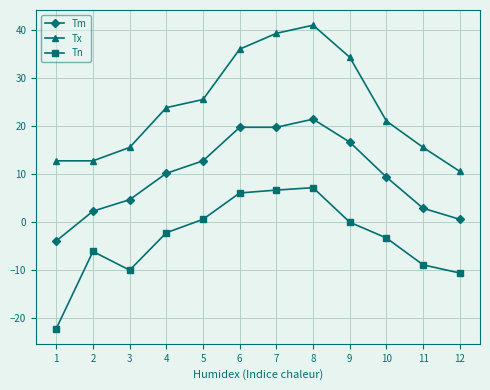

What is the difference between the highest and lowest values at 11?

24.5